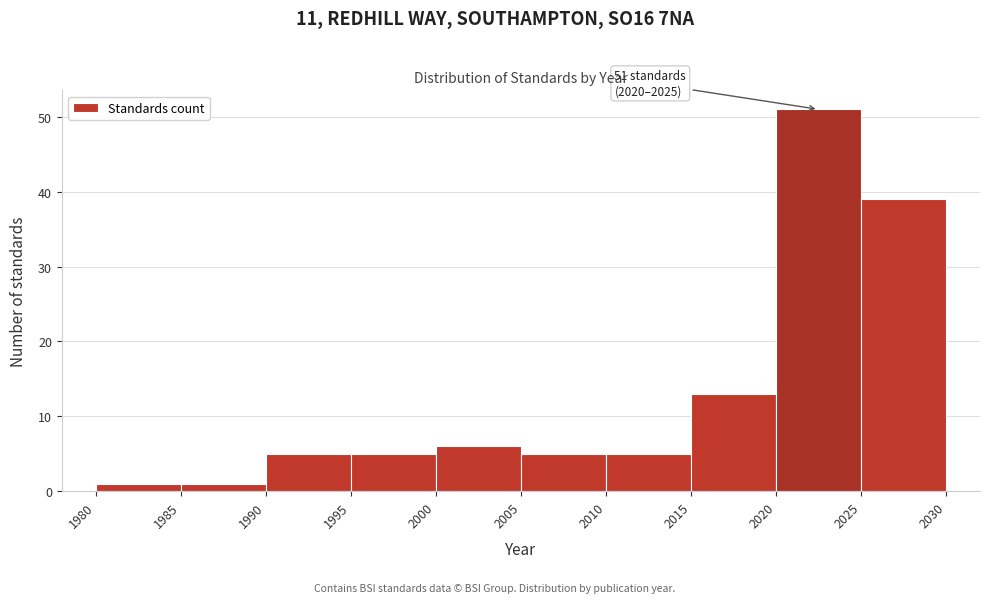

Which range on the x-axis has the tallest bar?

2020 to 2025